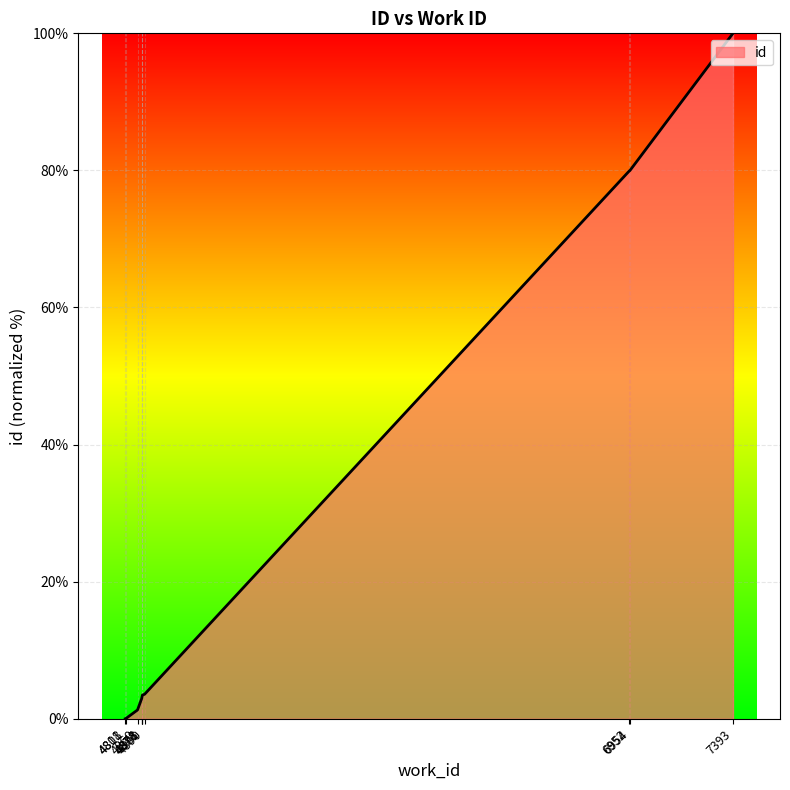

True or false: the data has more than 0 interior local peaks.

False